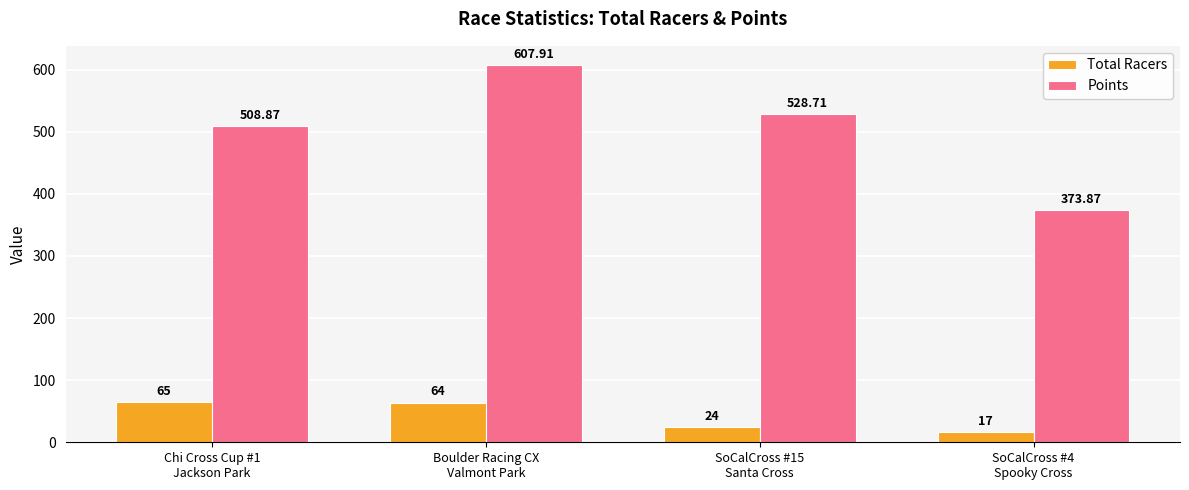

What is the approximate value of Points at SoCalCross #4
Spooky Cross?

373.9